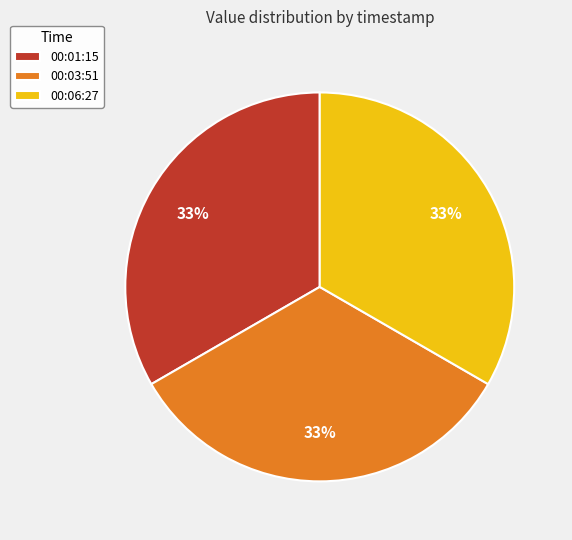

Is it true that 00:06:27 is 25% of the pie?

False